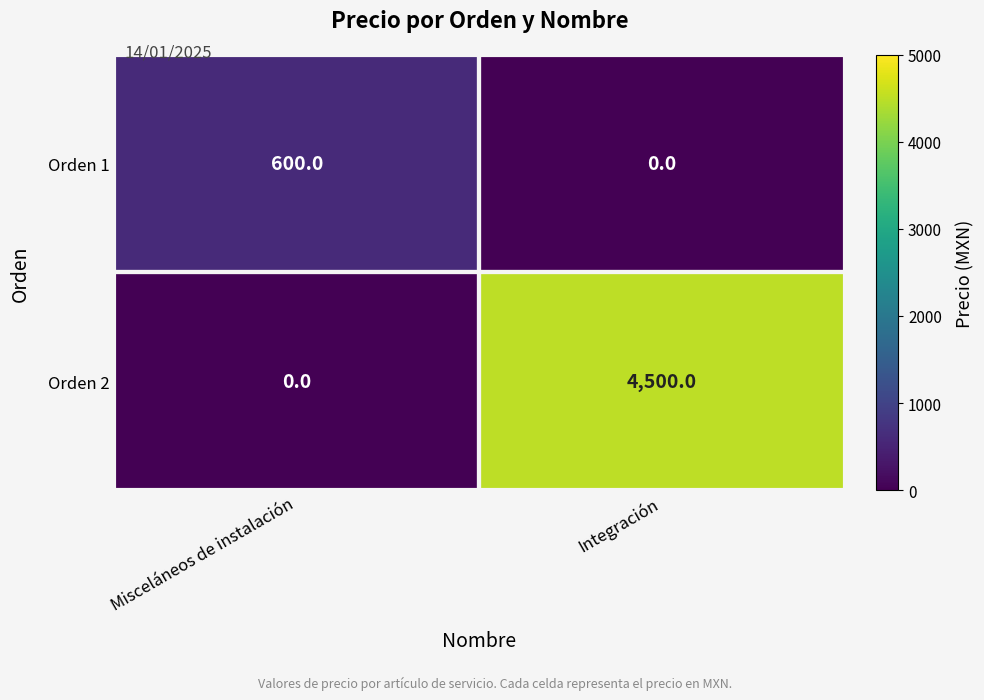

What is the sum of the Orden 1 values at Integración and Misceláneos de instalación?

600